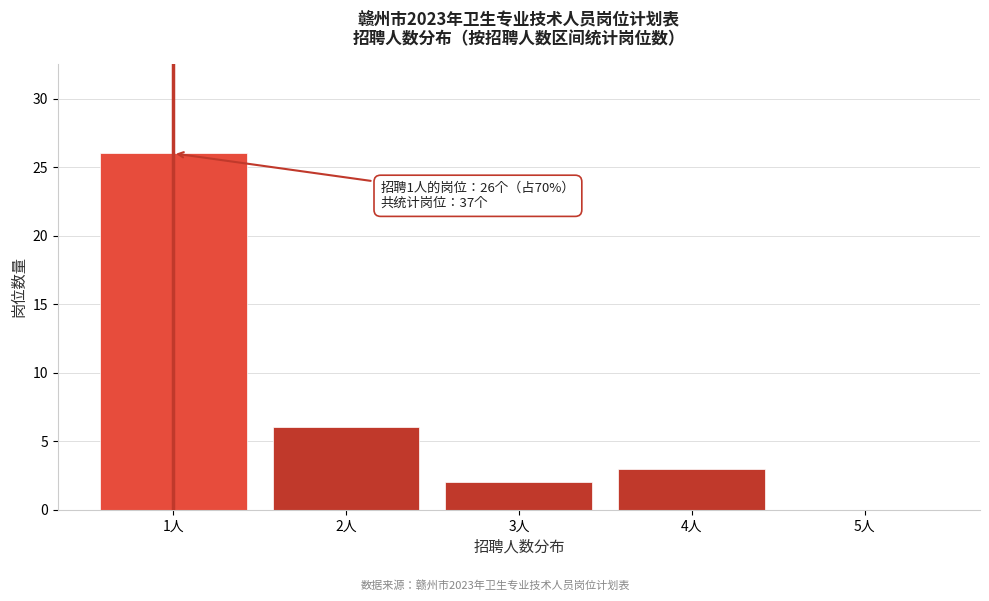

Reading right to left, what are all the values shown in this chart?

5人=0	4人=3	3人=2	2人=6	1人=26